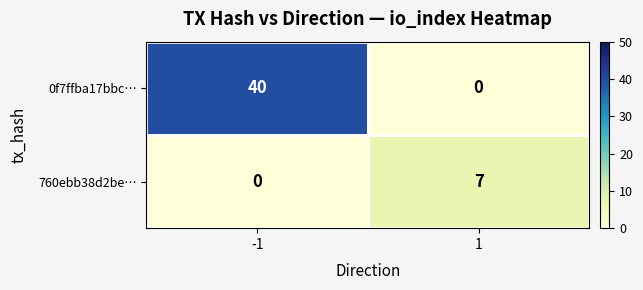

Rank the series by their average value, from lowest to highest.

760ebb38d2be…, 0f7ffba17bbc…